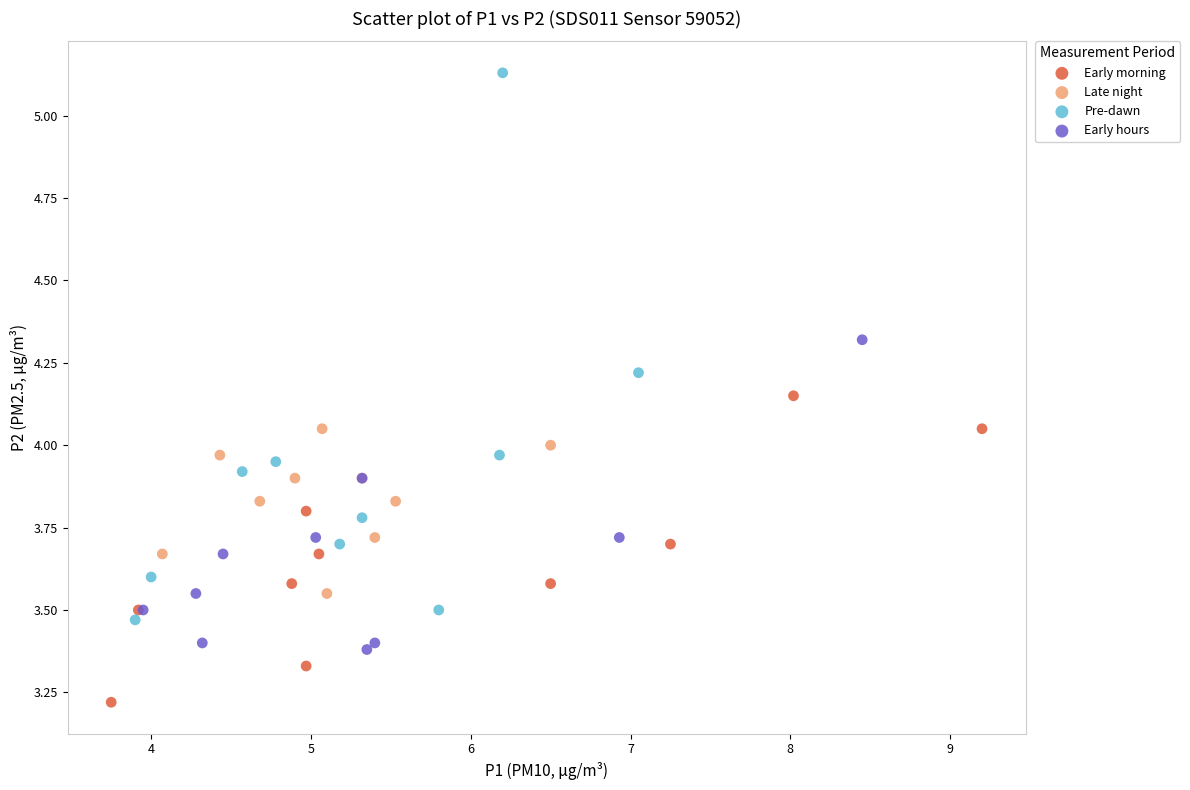

Which series has the largest Y range (max minus min)?

Pre-dawn